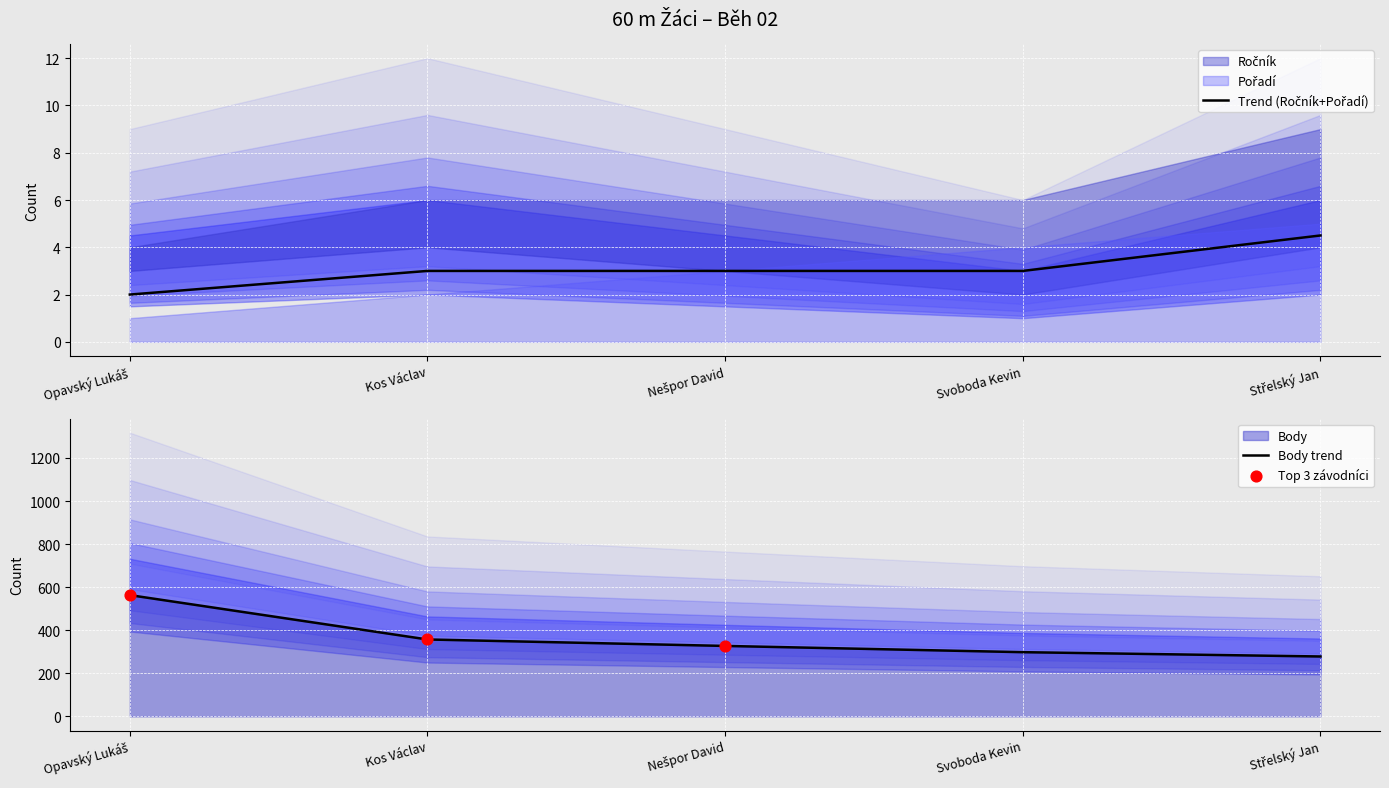

Which series reaches the maximum Y coordinate?

Body